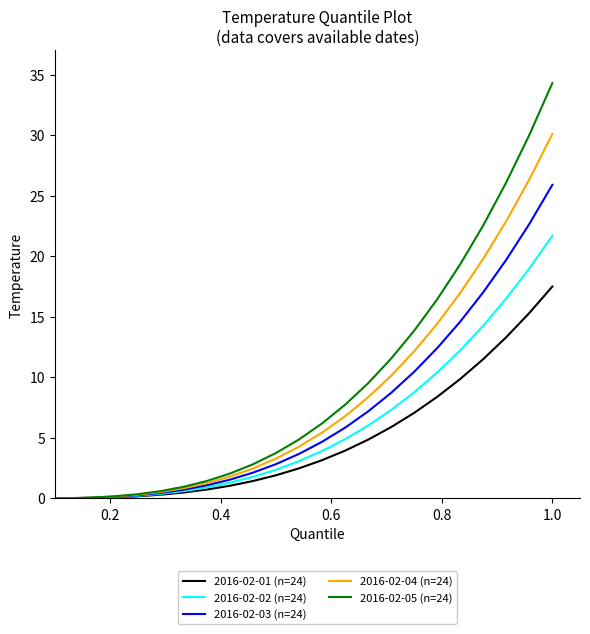

Which series has the largest range (max minus min)?

2016-02-05 (n=24)